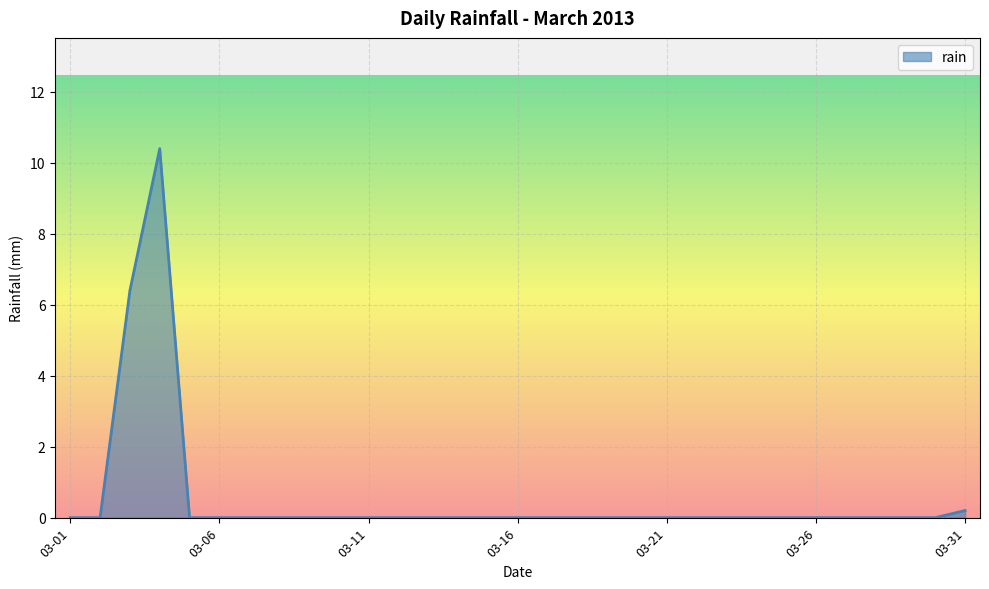

Count the number of categories in the chart.

31